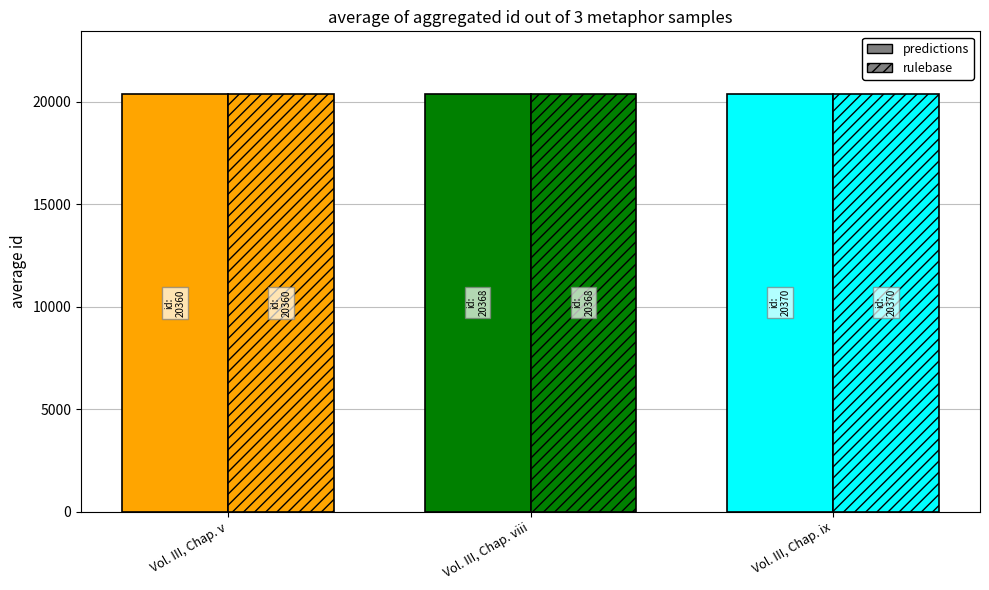

What value does the predictions series have at Vol. III, Chap. v, to the nearest 5?

20360